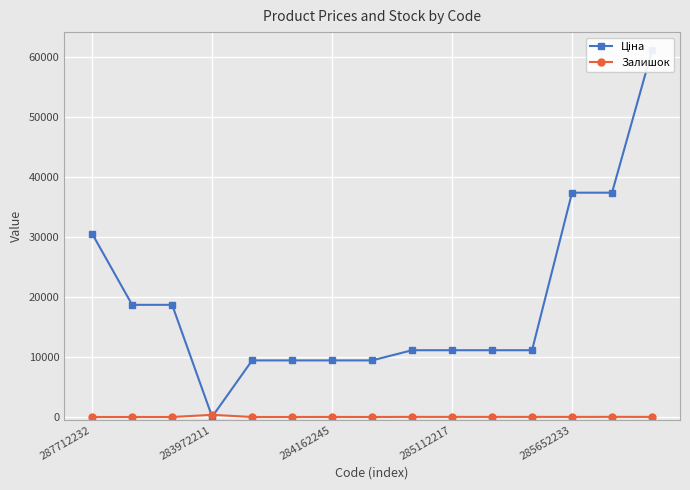

At which label is Ціна closest to 30528?

287712232